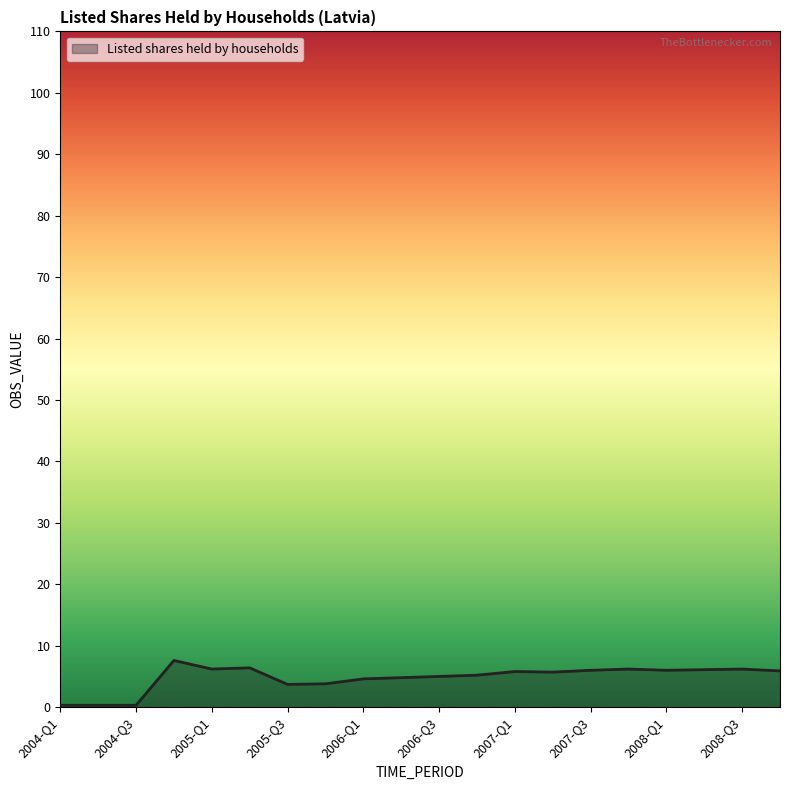

What is the greatest value displayed?

7.6